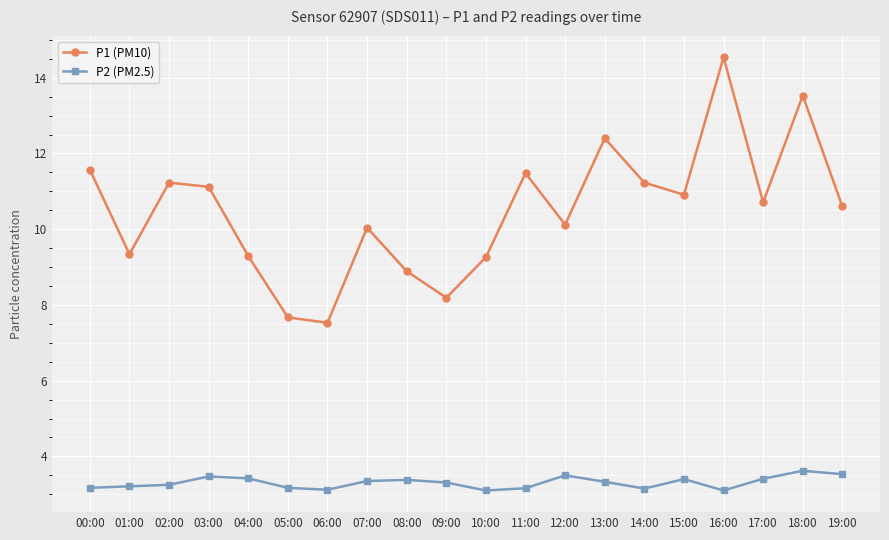

Which series changed the most between 08:00 and 18:00?

P1 (PM10)